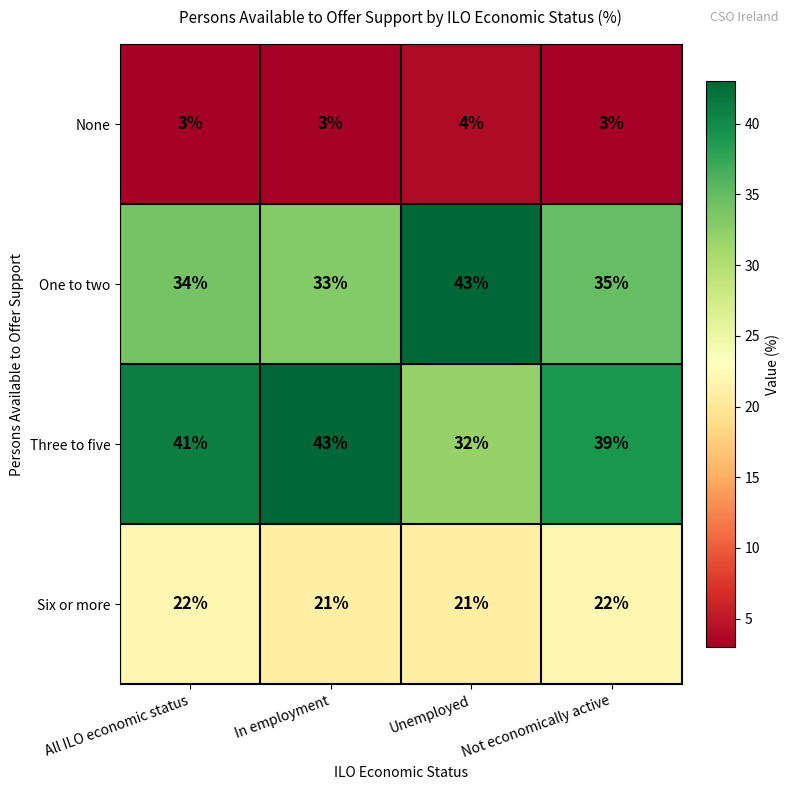

What is the difference between the maximum and second lowest values in the Three to five series?

4